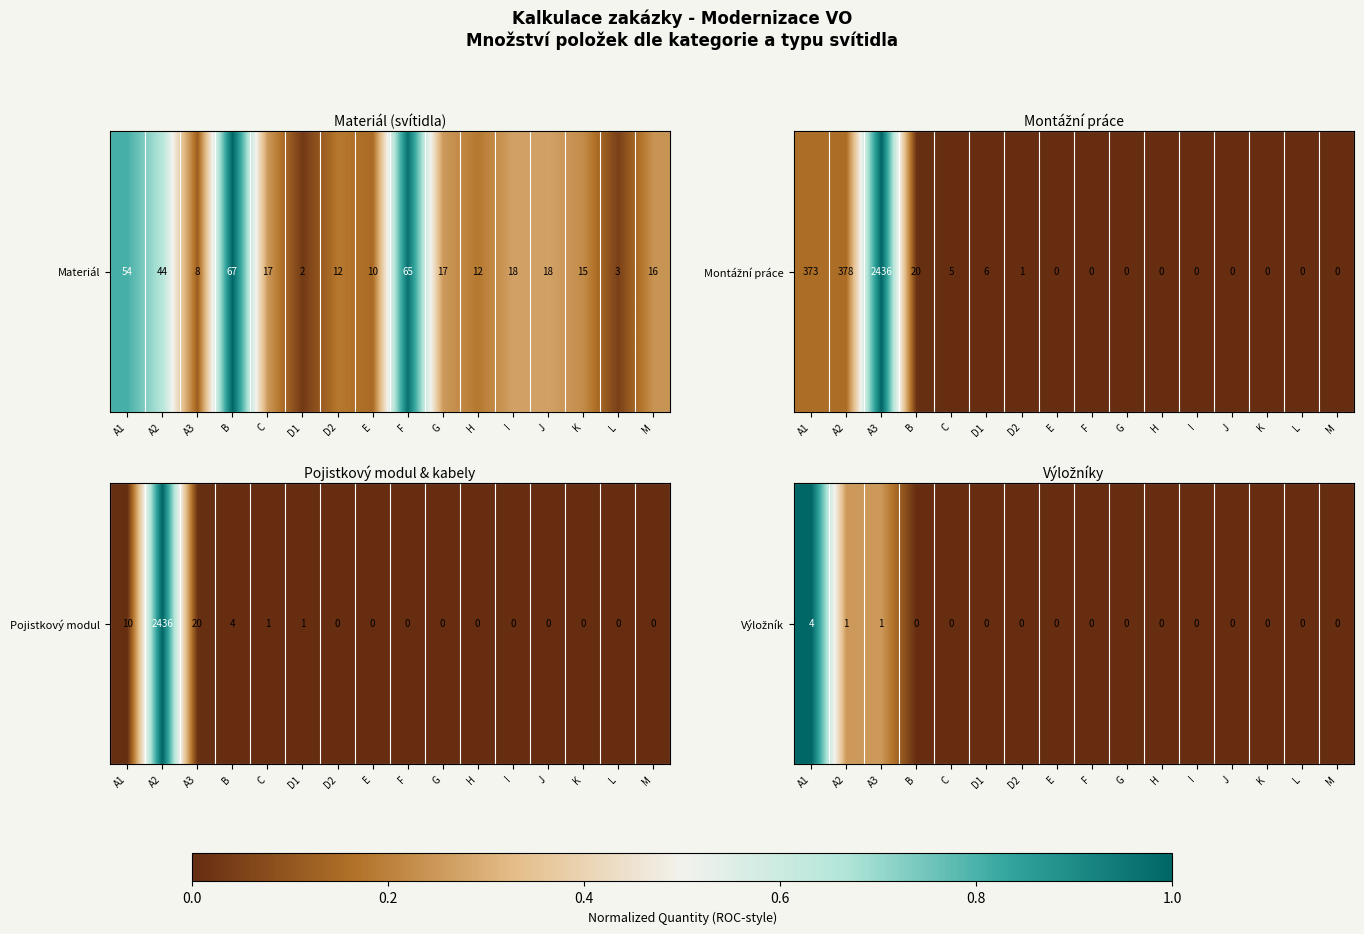

What is the difference between the maximum and minimum values?

1.0